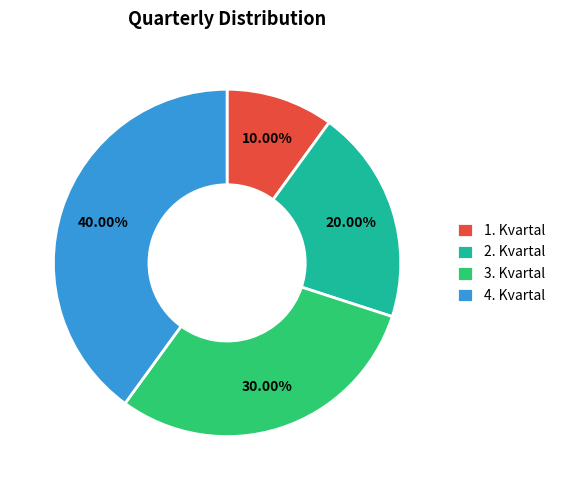

To the nearest percent, what is the difference between the 3. Kvartal and 4. Kvartal slice percentages?

10%